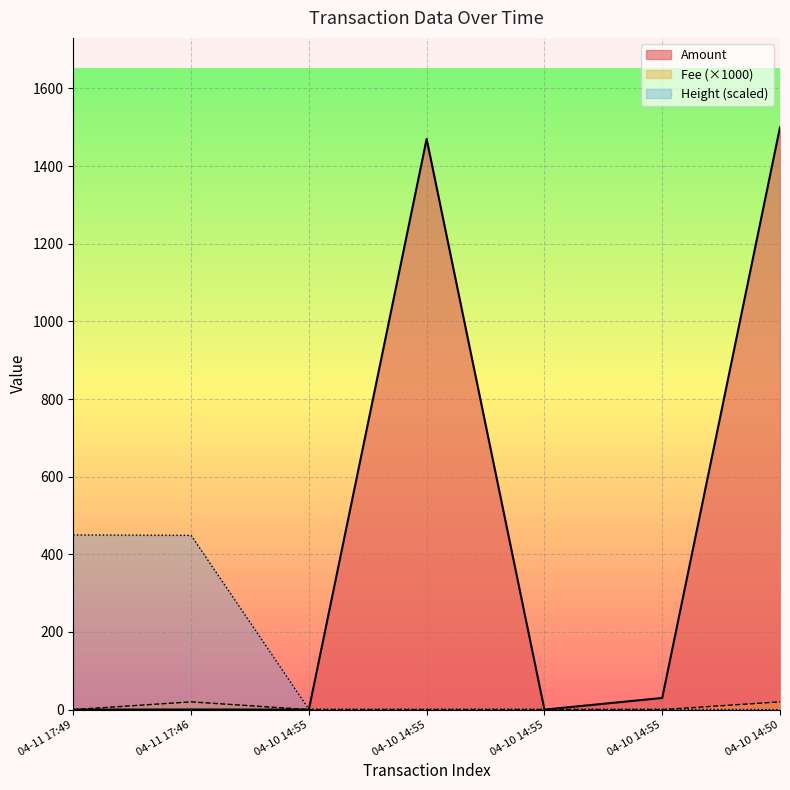

At which label is Amount closest to 750?

04-10 14:55